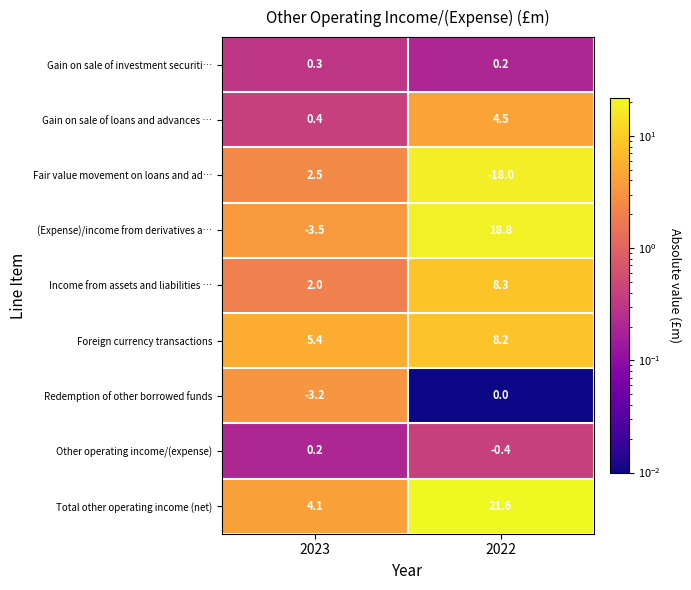

Rank the series at 2022 from lowest to highest value.

Fair value movement on loans and ad…, Other operating income/(expense), Redemption of other borrowed funds, Gain on sale of investment securiti…, Gain on sale of loans and advances …, Foreign currency transactions, Income from assets and liabilities …, (Expense)/income from derivatives a…, Total other operating income (net)